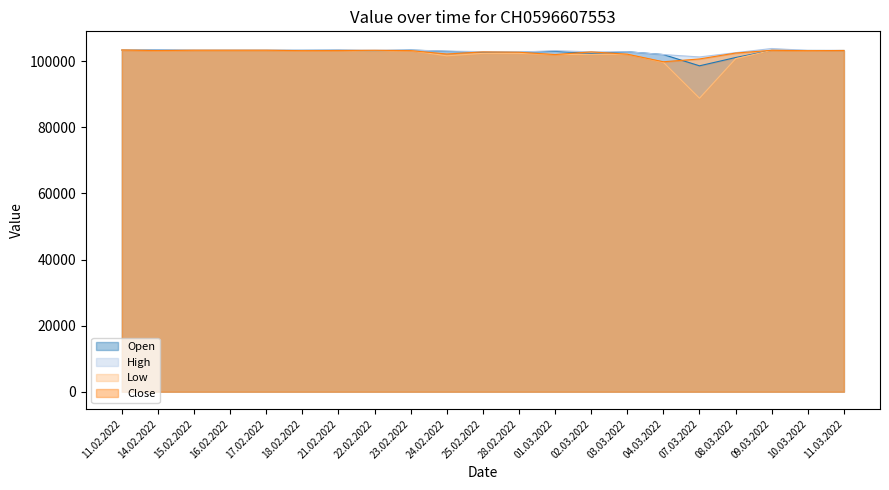

How many data points in Low are above 103195?

10